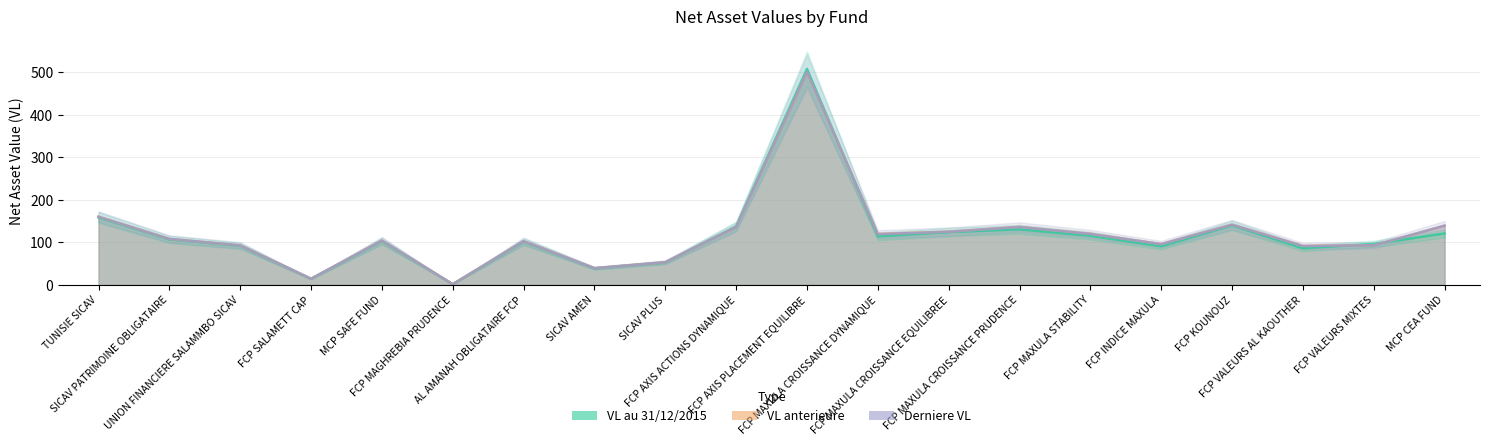

At which label does Derniere VL first exceed 108?

TUNISIE SICAV